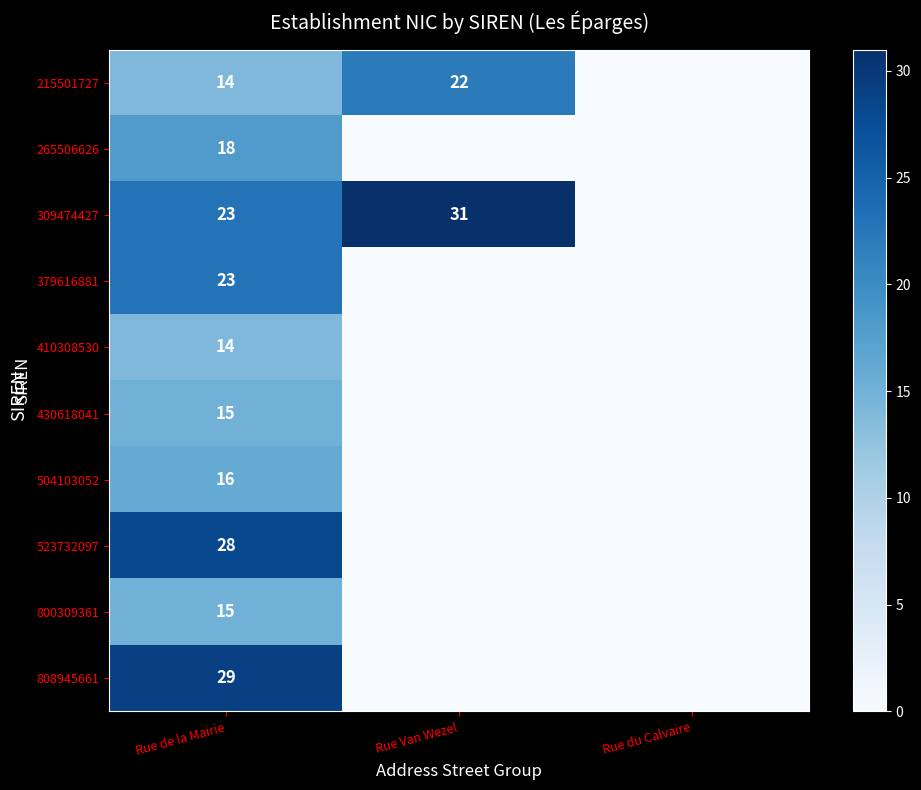

What is the total value across all series at Rue de la Mairie?

195